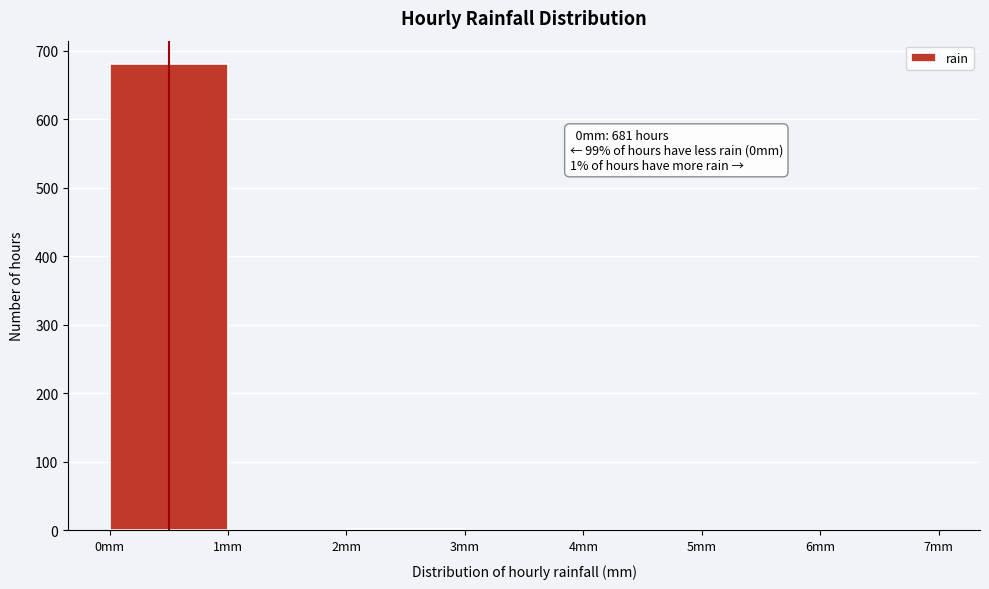

Over which range of the x-axis is the bar tallest?

0 to 1